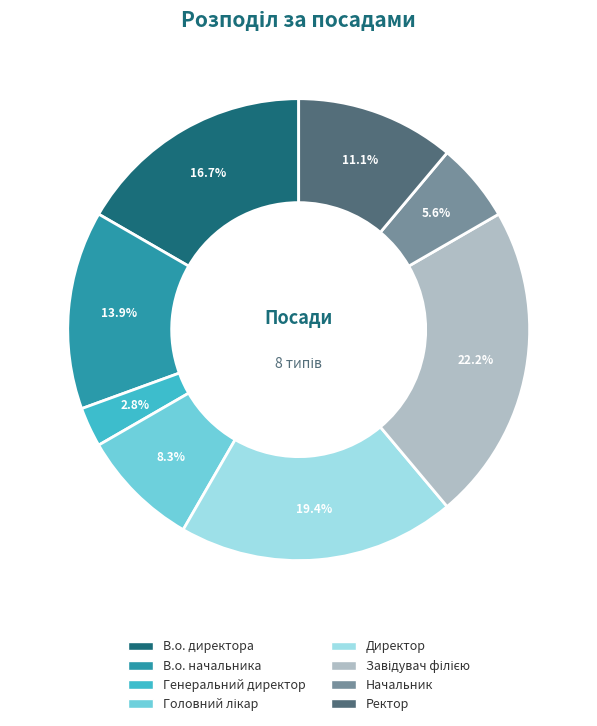

The Генеральний директор slice represents 3% of the pie. True or false?

True